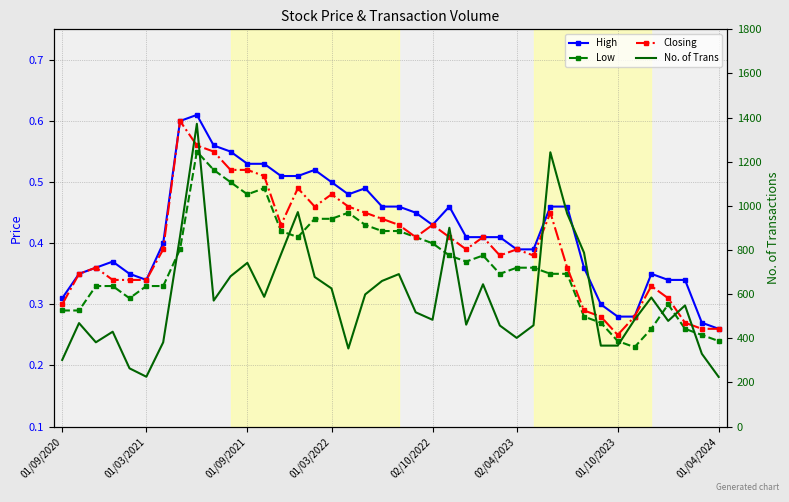

What is the value of the High point at the 11th from the left?

0.6